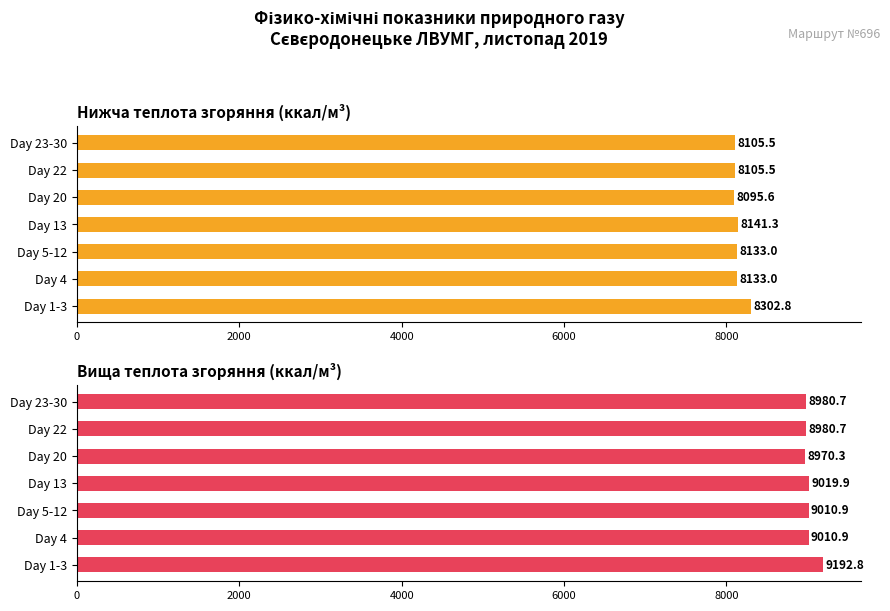

How many bars are there in each group?

2